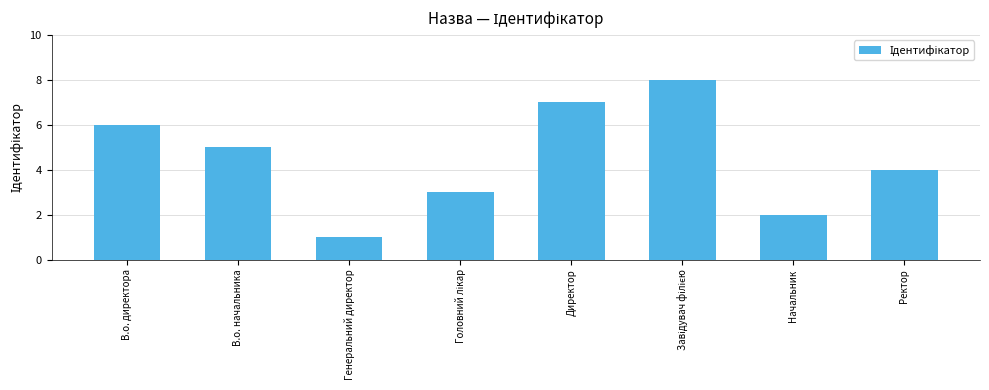

What is the label of the 1st bar from the right?

Ректор